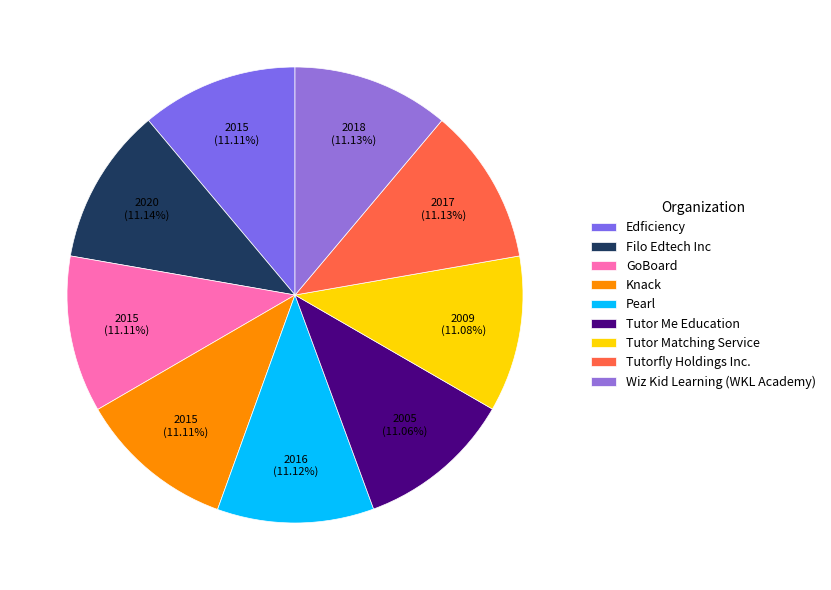

How many slices are in this pie chart?

9